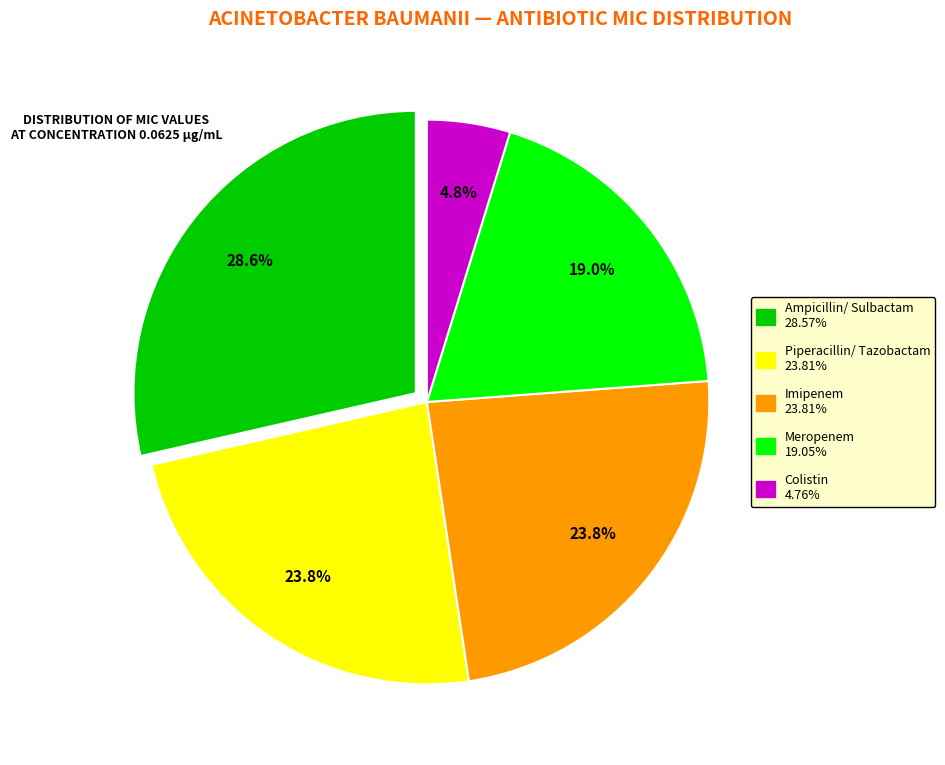

Does any single category account for the majority?

No